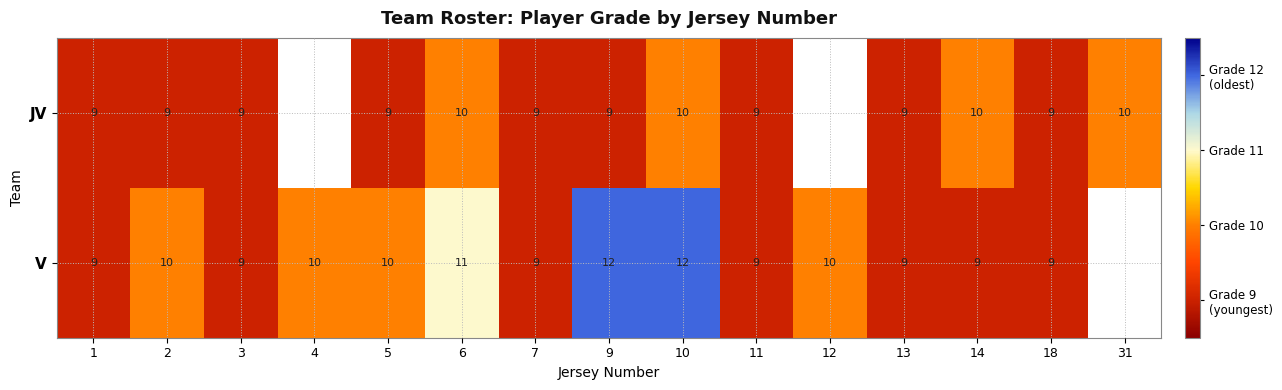

What is the total value across all series at 13?

18